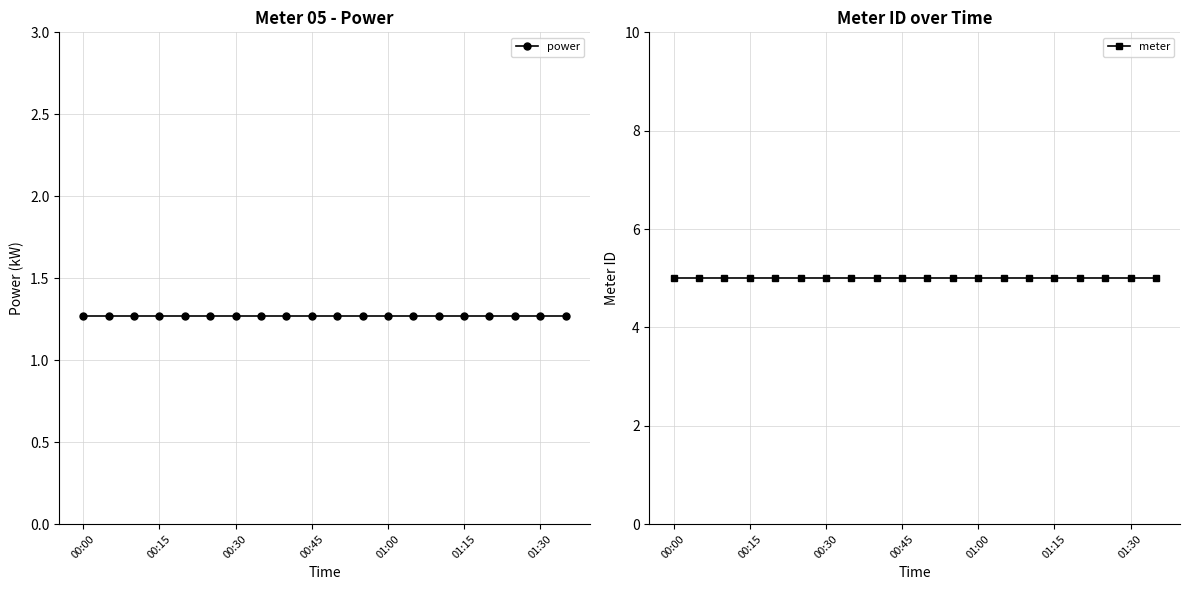

Reading left to right, list all the values displayed in this chart.

power: 1.3	1.3	1.3	1.3	1.3	1.3	1.3	1.3	1.3	1.3	1.3	1.3	1.3	1.3	1.3	1.3	1.3	1.3	1.3	1.3
meter: 5.0	5.0	5.0	5.0	5.0	5.0	5.0	5.0	5.0	5.0	5.0	5.0	5.0	5.0	5.0	5.0	5.0	5.0	5.0	5.0